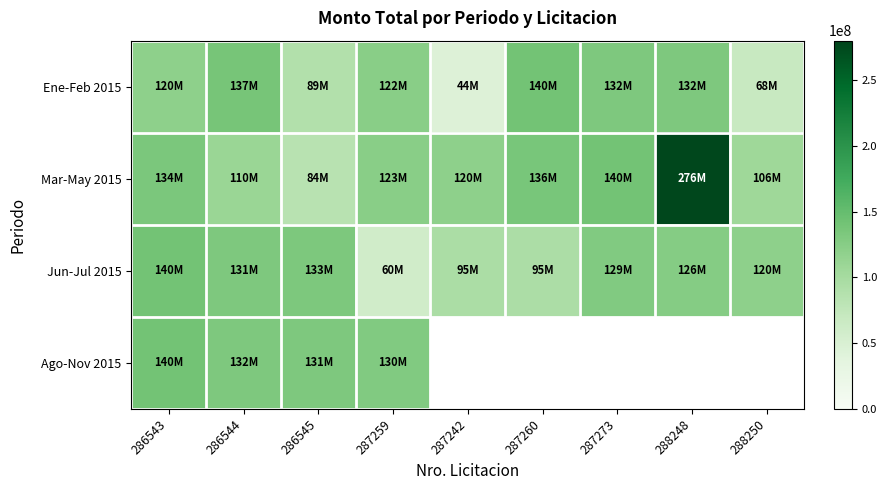

List the labels in order of Mar-May 2015 value, largest first.

288248, 287273, 287260, 286543, 287259, 287242, 286544, 288250, 286545